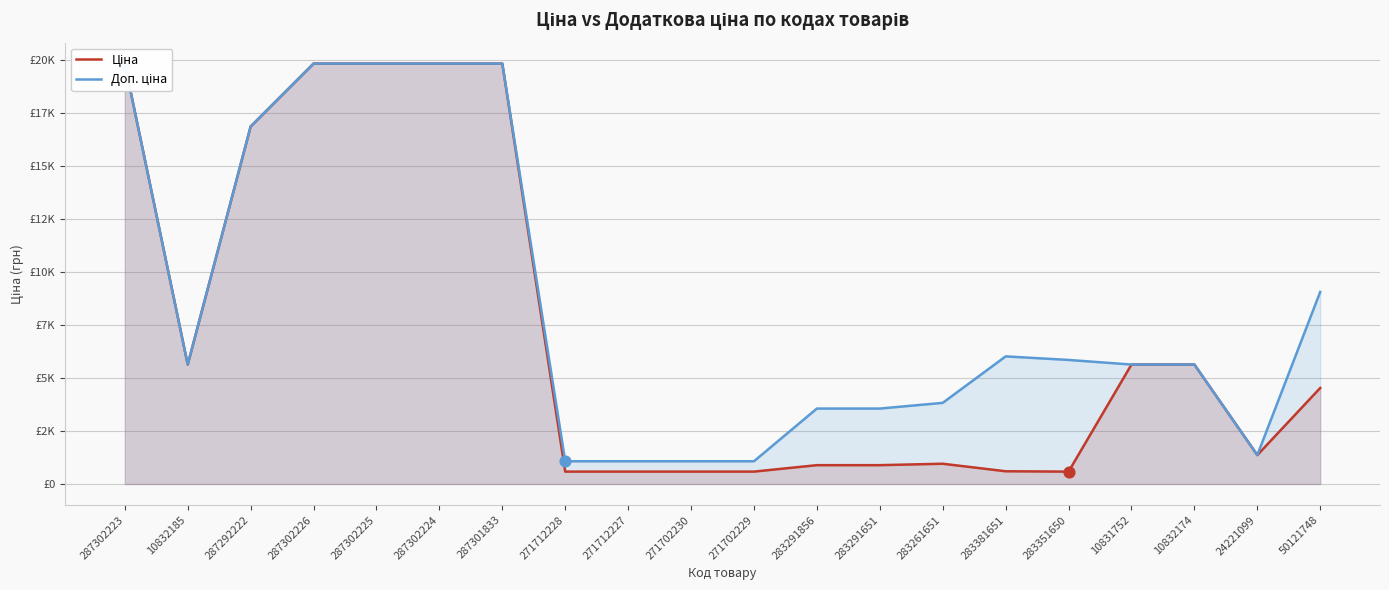

What are all the series names shown in the legend?

Ціна, Доп. ціна